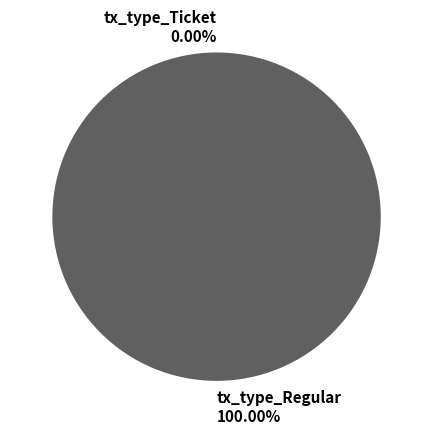

Is tx_type_Ticket the majority of the pie?

No